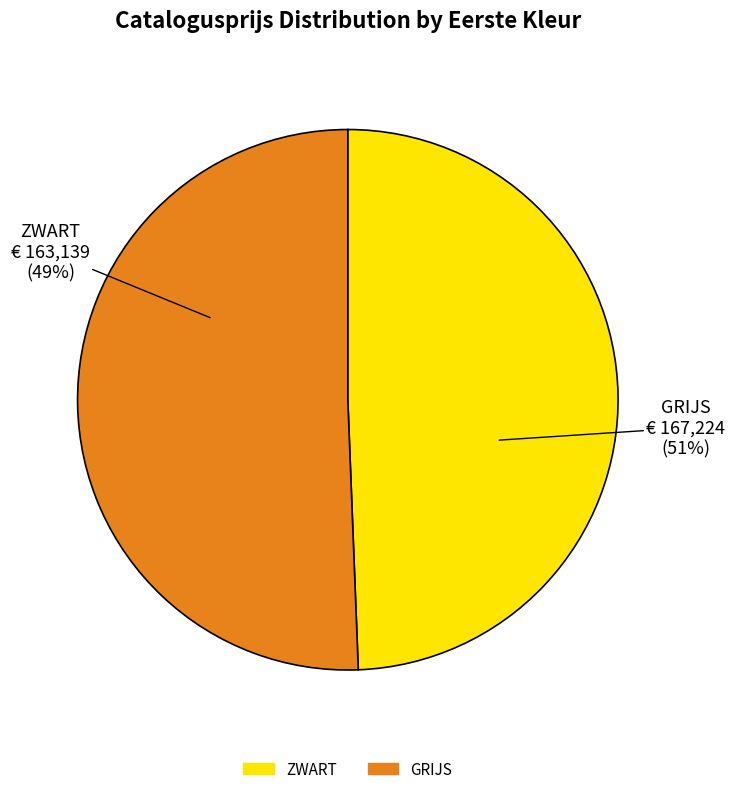

Rank the series at ZWART from lowest to highest value.

ZWART, GRIJS